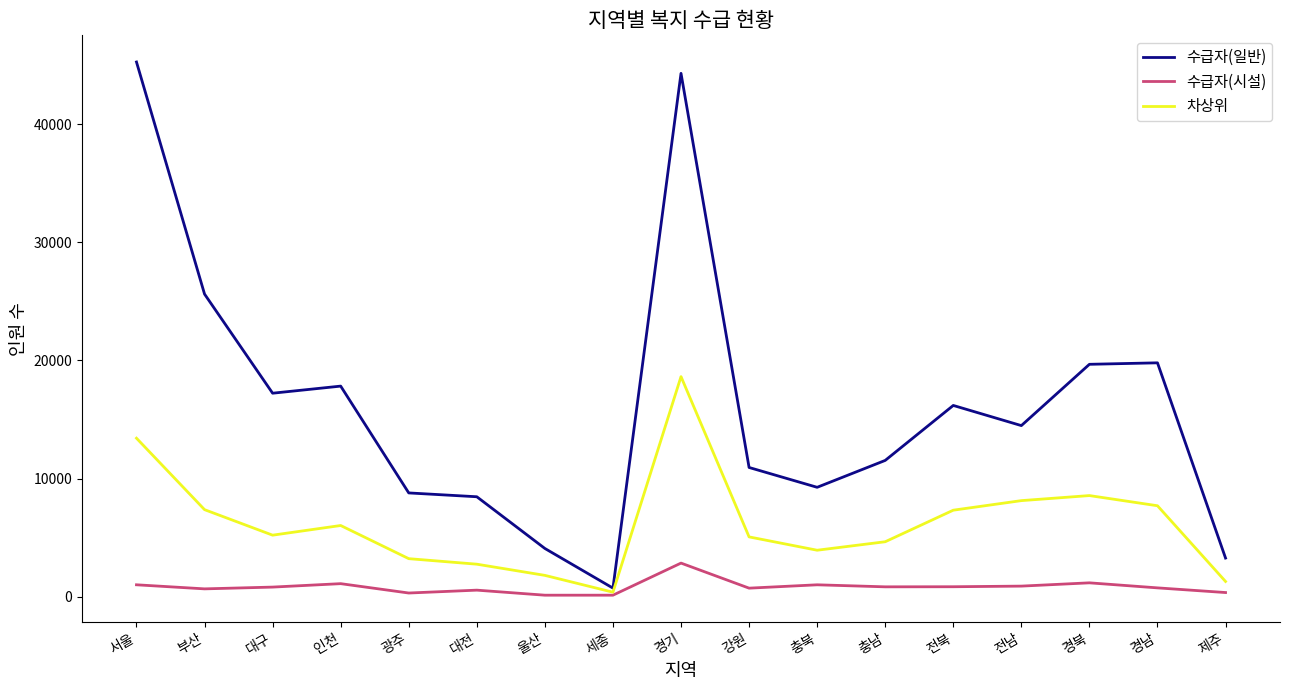

Which series has the largest total across all categories?

수급자(일반)